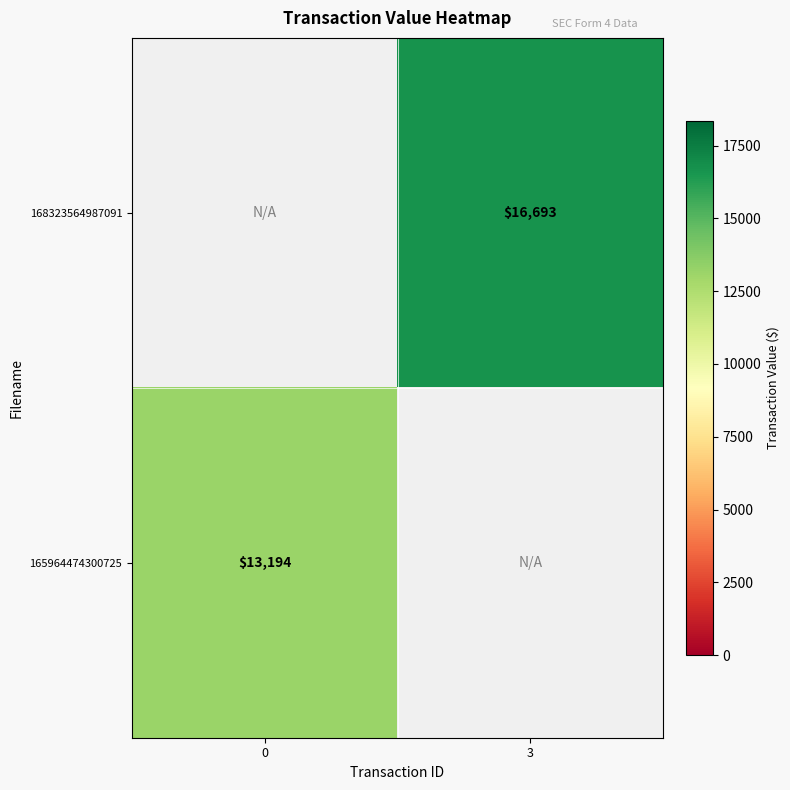

The value of 168323564987091 at 3 is 24744. True or false?

False